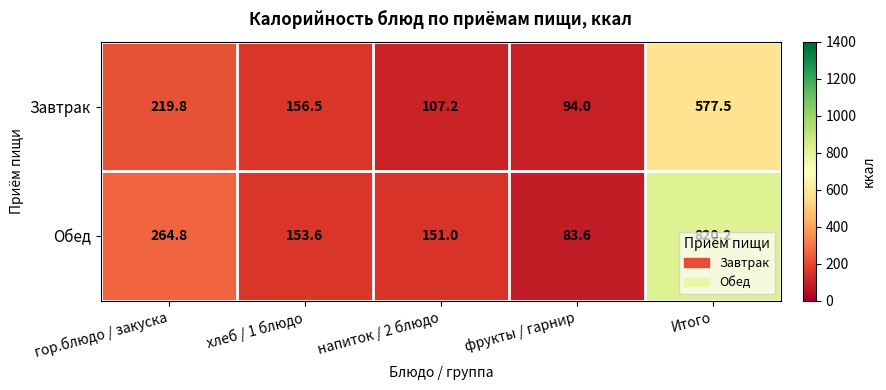

What is the spread (max minus min) of values at напиток / 2 блюдо?

43.8